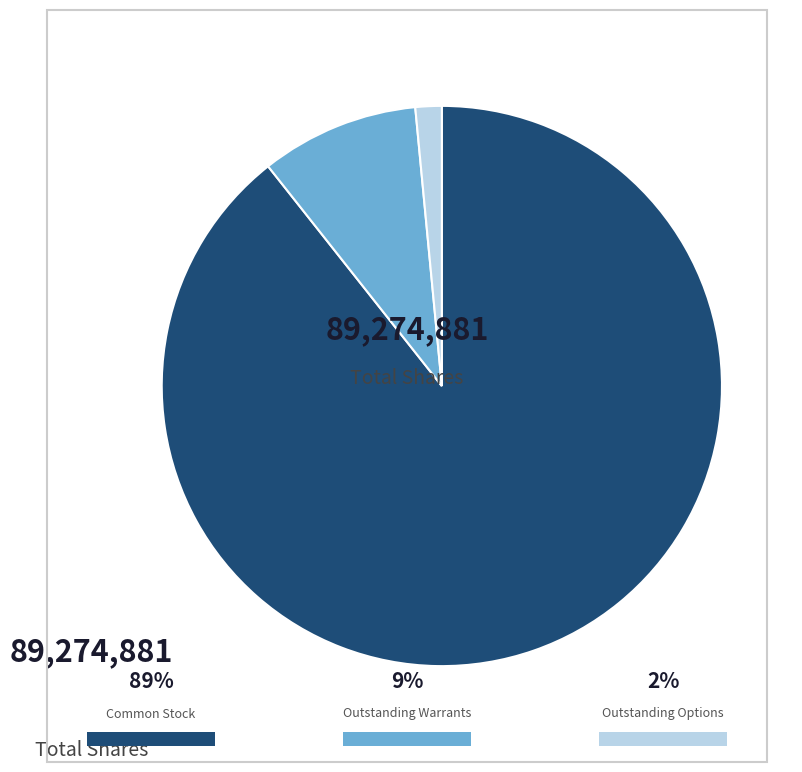

Is there any slice that represents more than half of the pie?

Yes